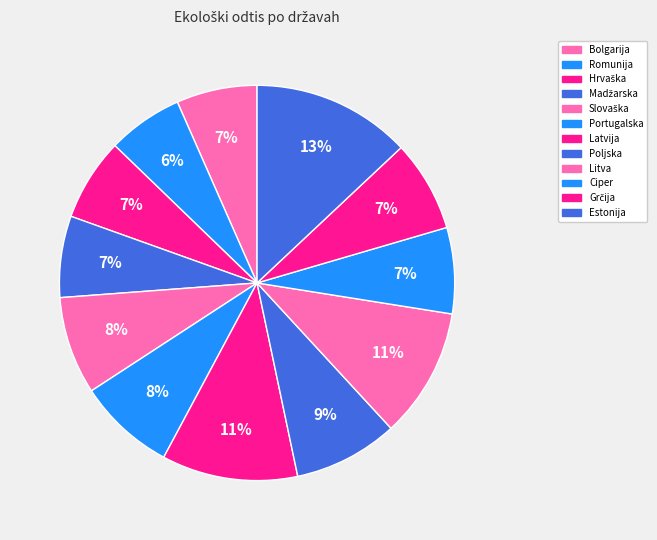

Which slice is the largest?

Estonija